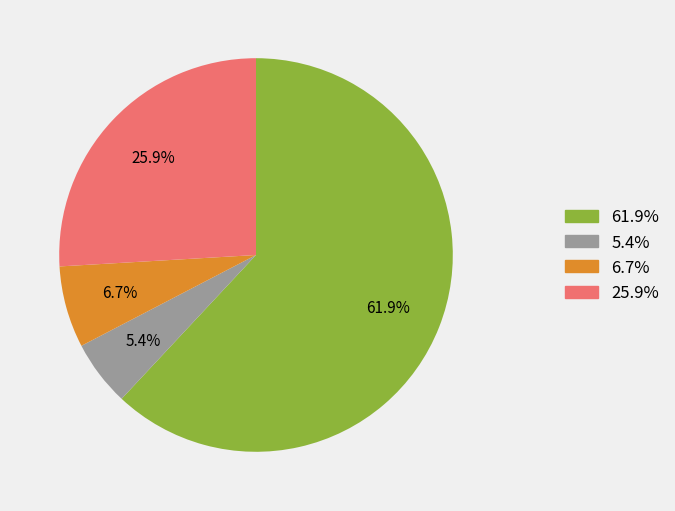

What is the largest slice in the pie chart?

1